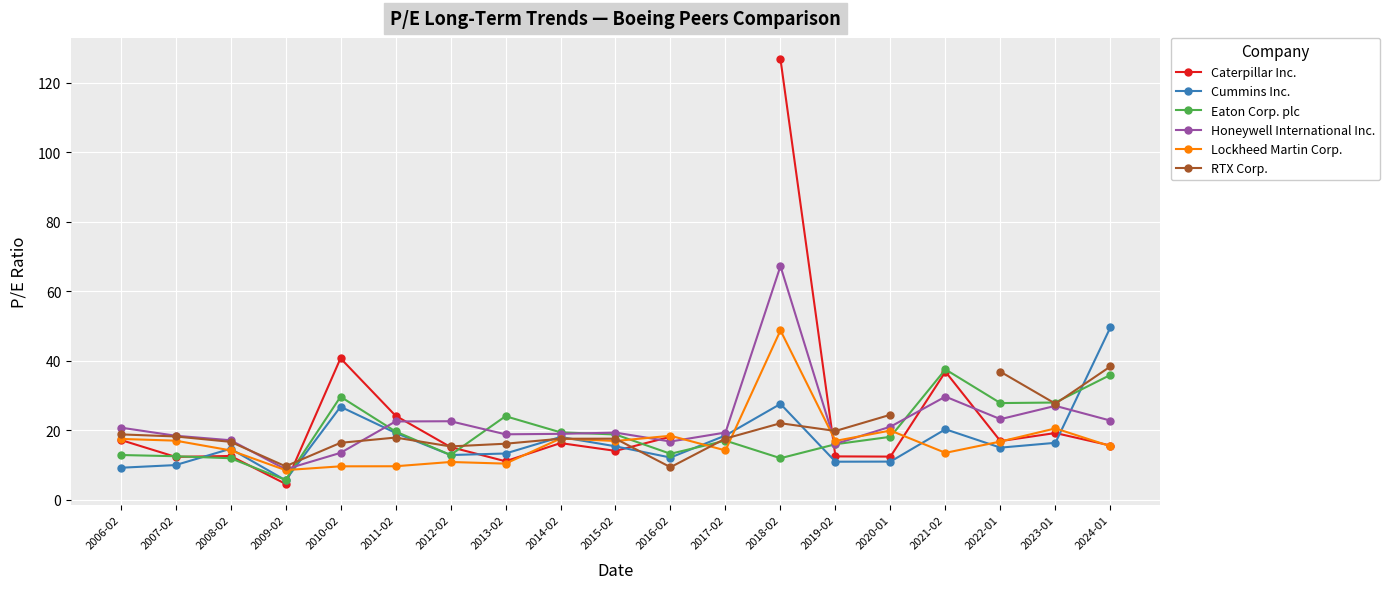

Does the chart display data point markers on the line(s)?

Yes